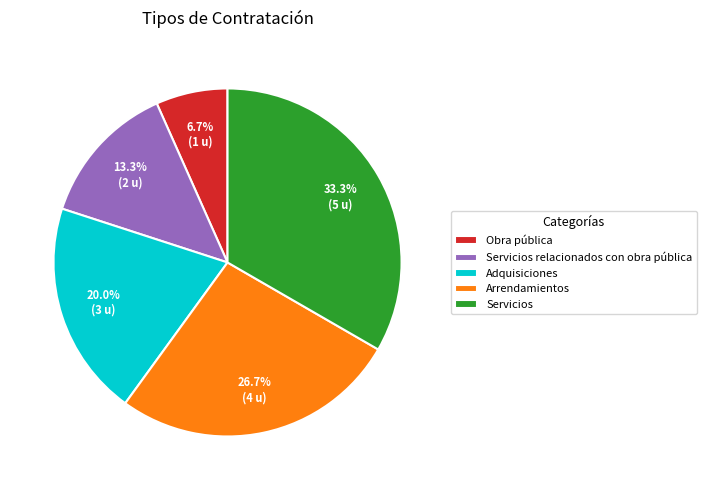

What percentage is NOT represented by Servicios relacionados con obra pública?

86.7%